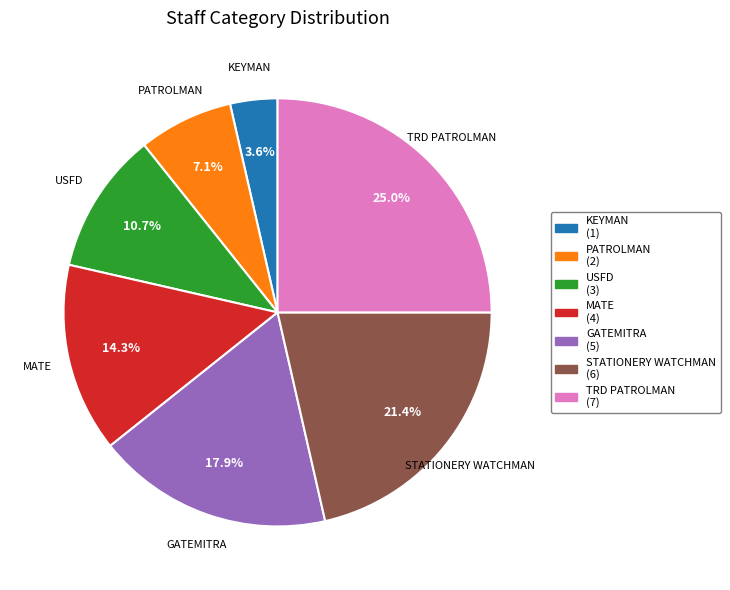

Is there a majority slice in this chart?

No